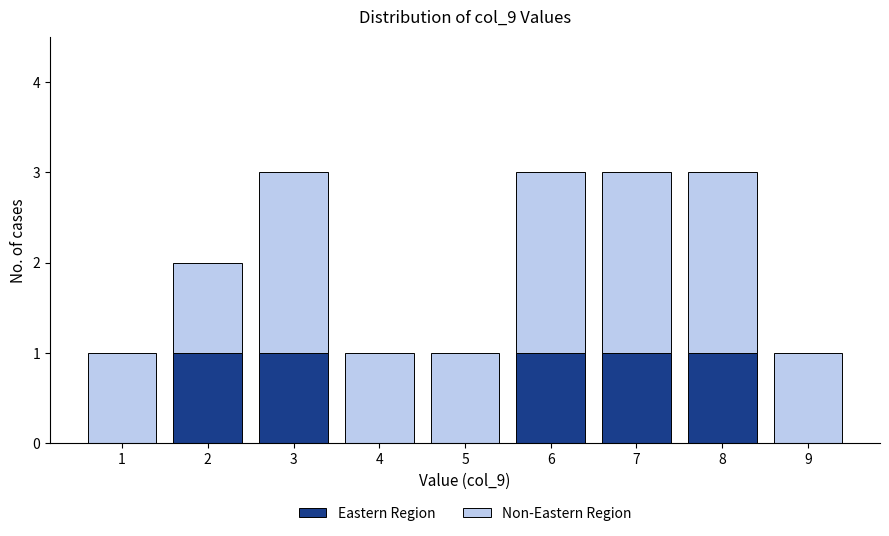

Reading left to right, list the values for the Eastern Region series.

1=0	2=1	3=1	4=0	5=0	6=1	7=1	8=1	9=0